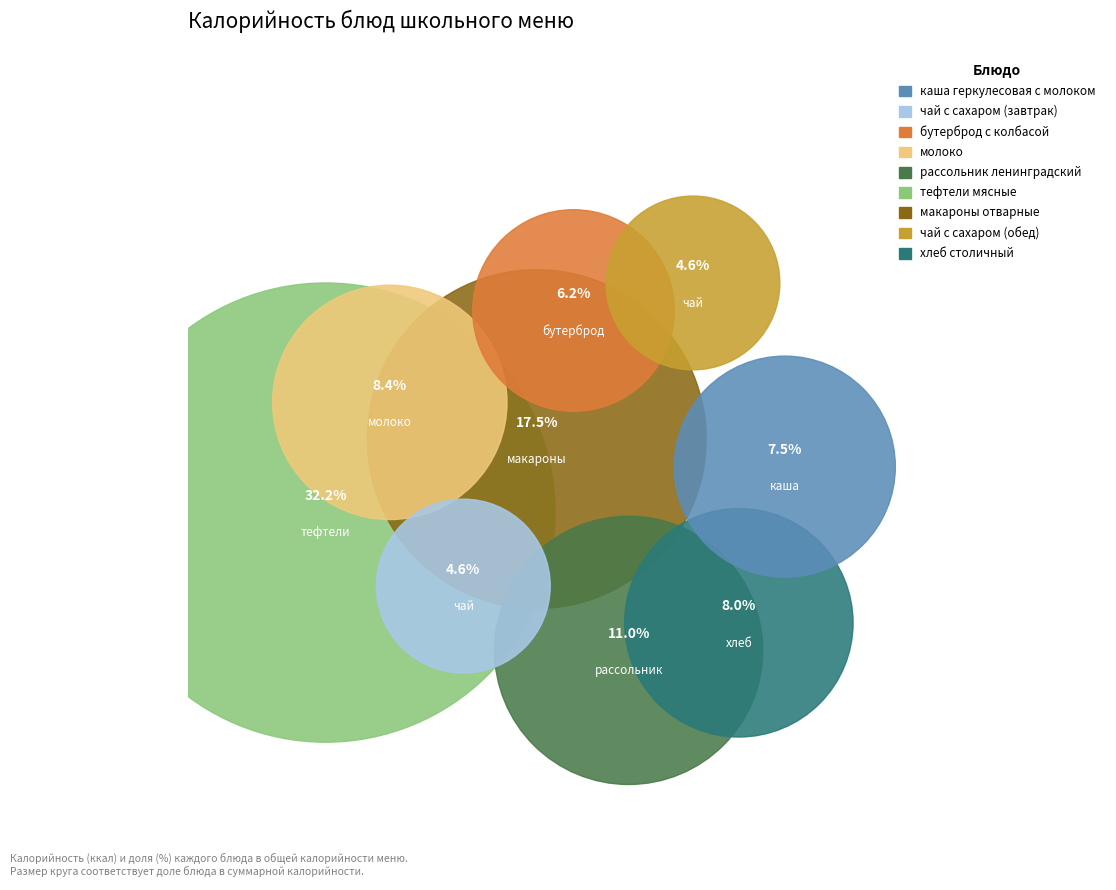

What percentage is the тефтели мясные slice, to the nearest percent?

32%